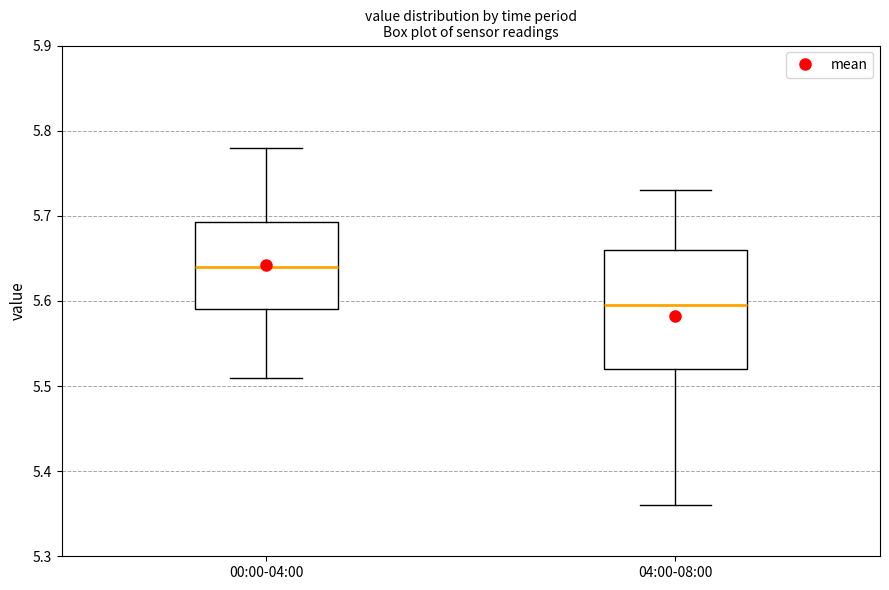

Reading left to right, read every box against the y-axis: the position of its median line, the range the box covers, and the ends of its whiskers. The values are not printed on the chart, so give them approximately, as read against the axis.

00:00-04:00: median 5.64, box 5.59 to 5.69, whiskers 5.51 to 5.78
04:00-08:00: median 5.60, box 5.52 to 5.66, whiskers 5.36 to 5.73